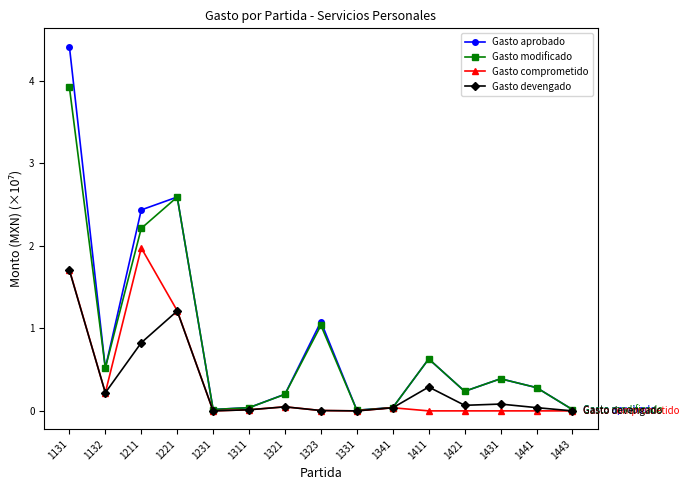

What is the difference between the second highest and second lowest values in the Gasto aprobado series?

2.6